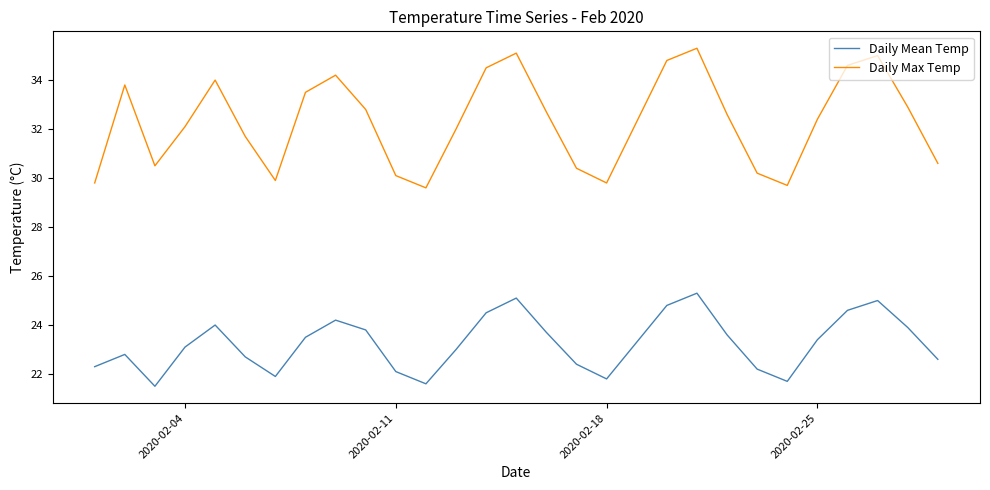

Does the chart display data point markers on the line(s)?

No